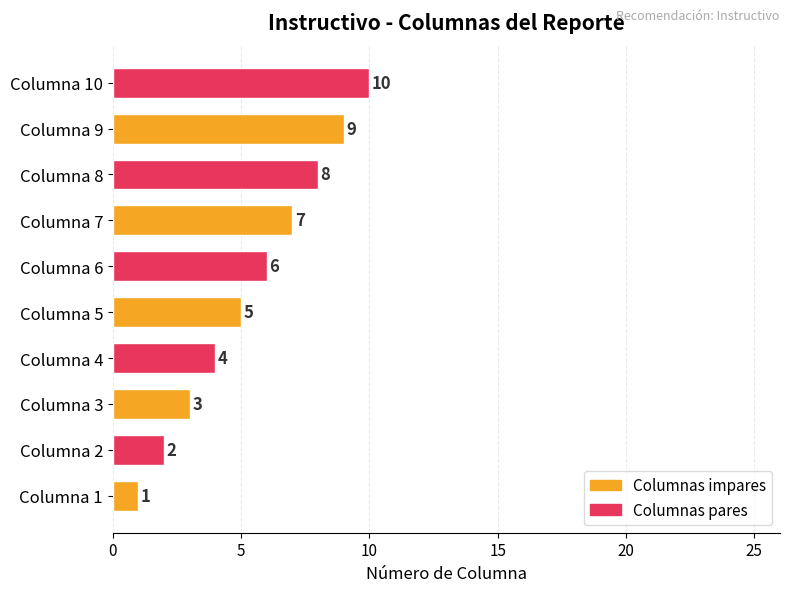

List the labels in order of value, smallest first.

Columna 1, Columna 2, Columna 3, Columna 4, Columna 5, Columna 6, Columna 7, Columna 8, Columna 9, Columna 10